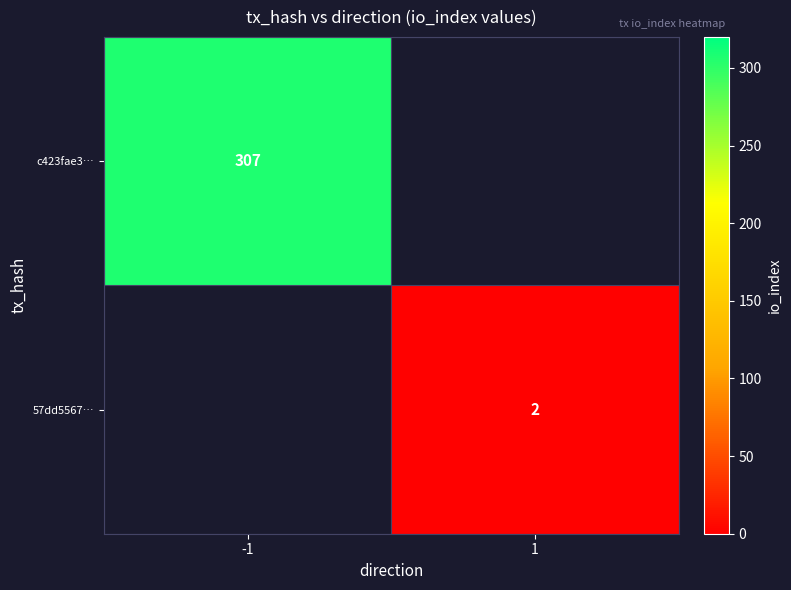

True or false: c423fae3… has a value of 433 at -1.

False